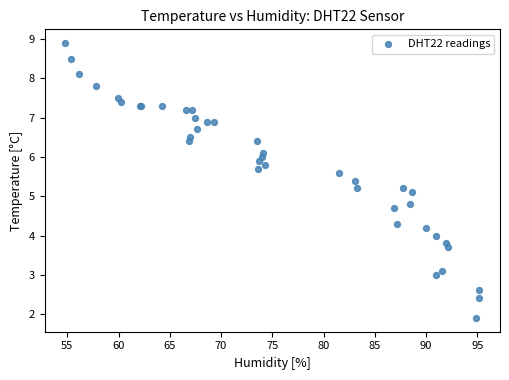

What Y value in the scatter plot is closest to 5?

5.1